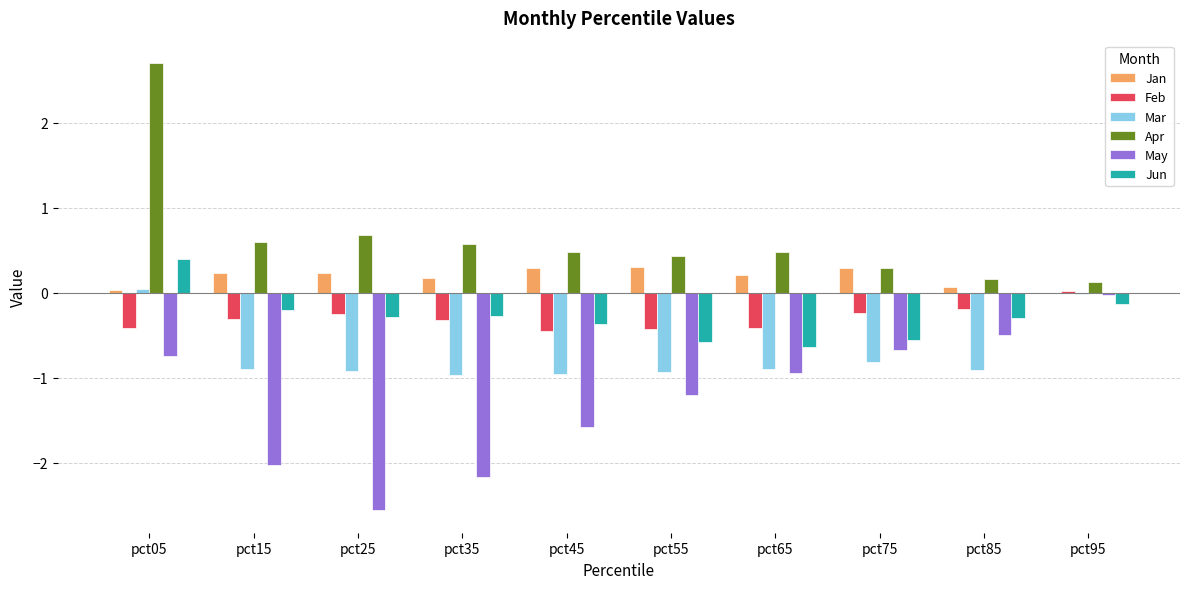

How many categories are shown in the chart?

10